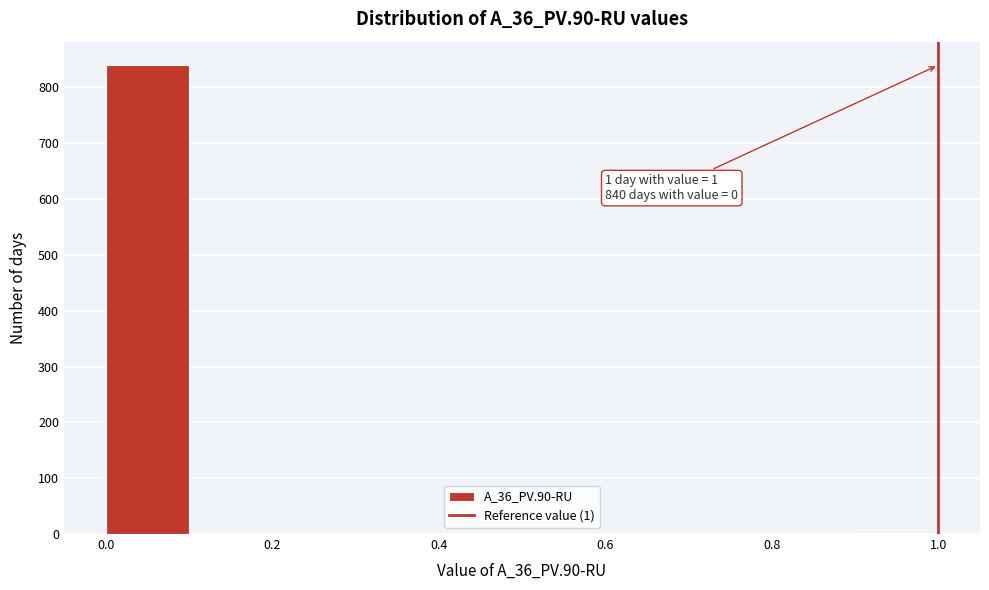

Over which range of the x-axis is the bar tallest?

0.0 to 0.1